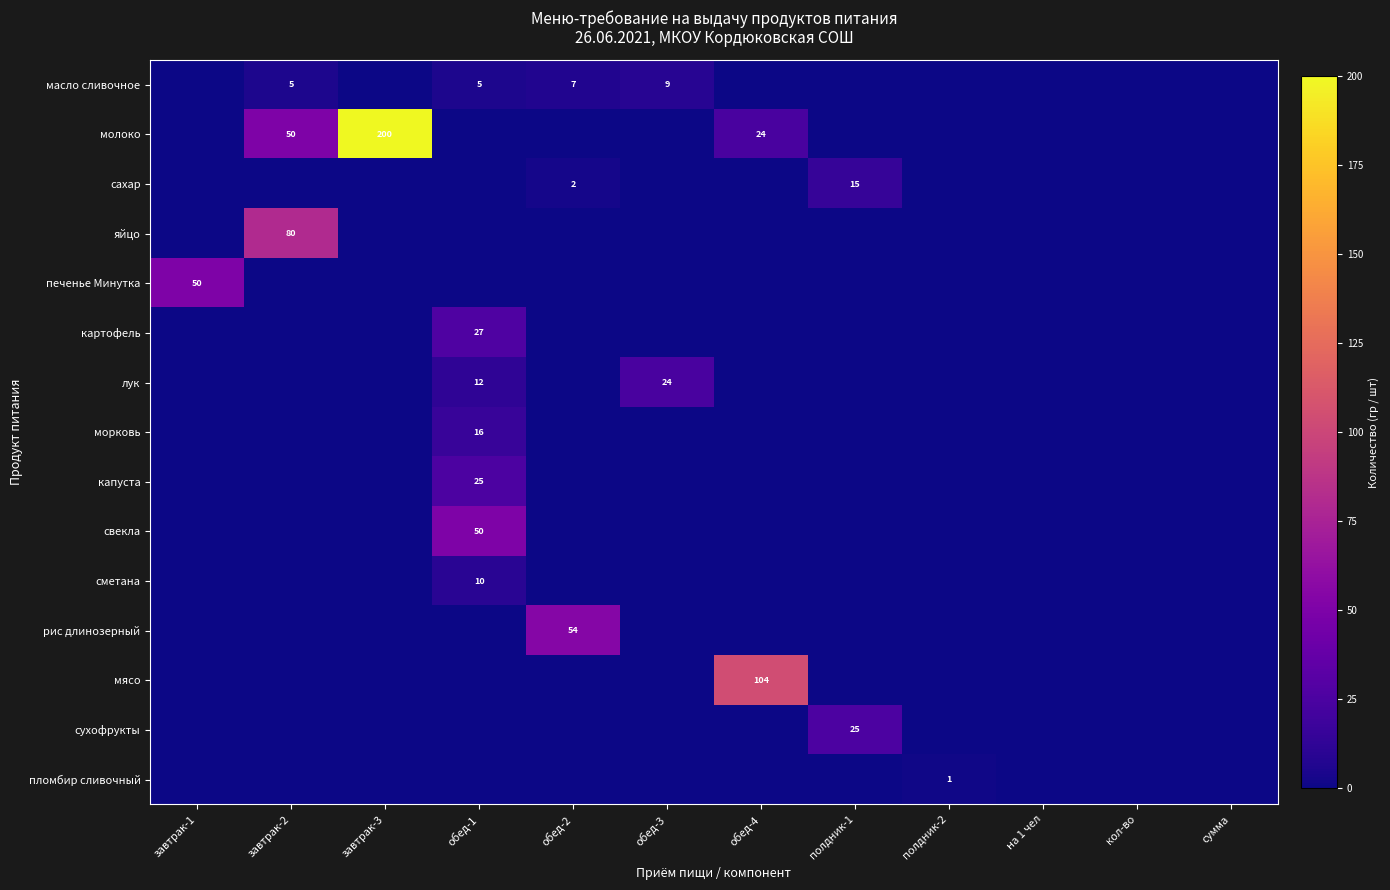

The value of сметана at сумма is 0.0. True or false?

True